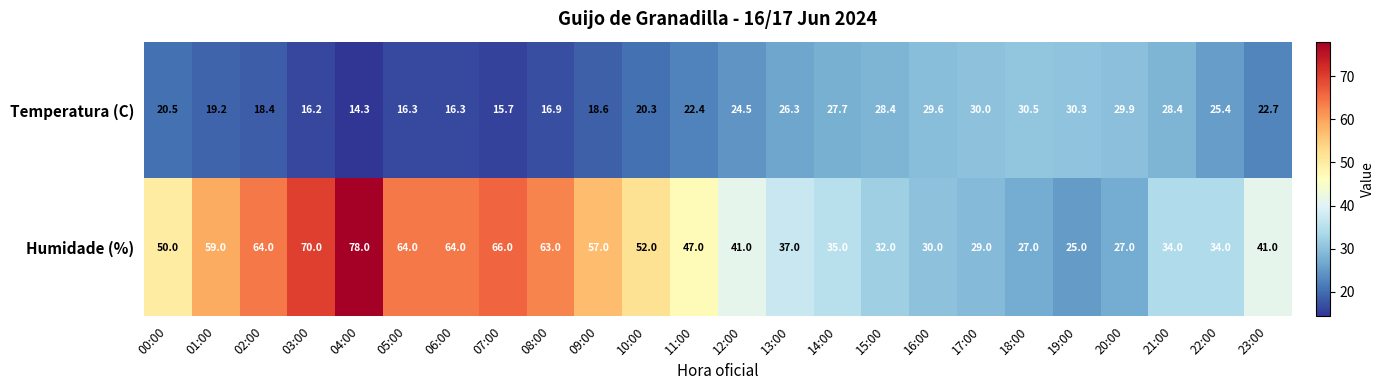

Is it true that Humidade (%) equals 97.3 at 06:00?

False